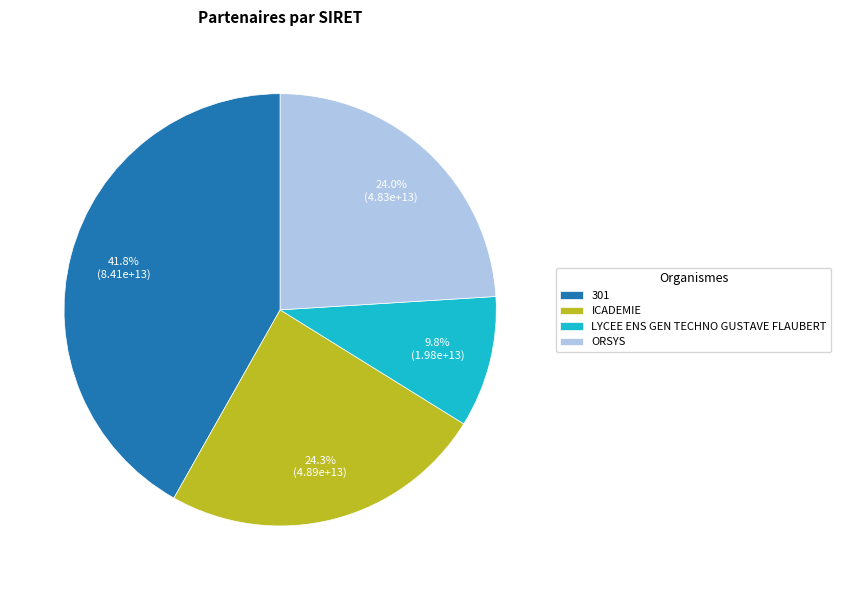

What is the largest slice in the pie chart?

301